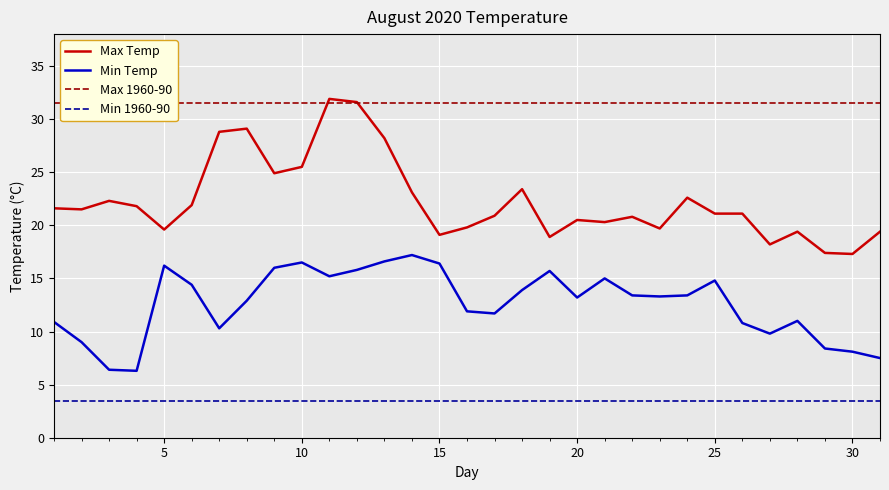

What is the maximum value shown in the chart?

31.9